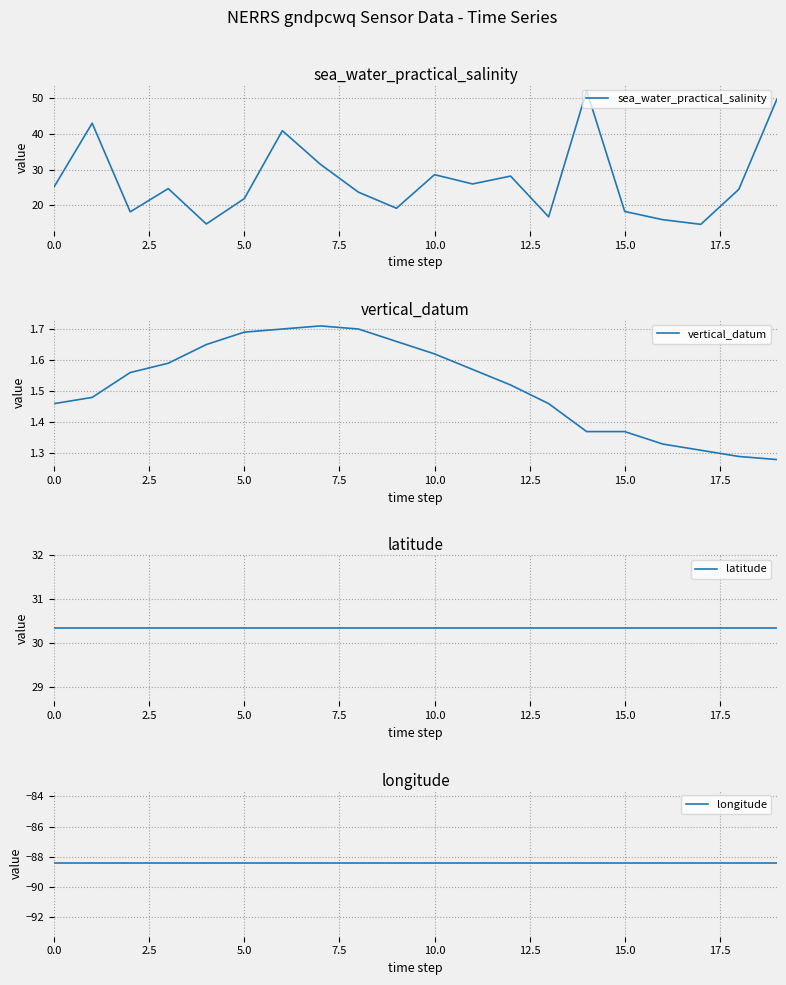

True or false: vertical_datum has a value of 0.5 at 15.0.

False